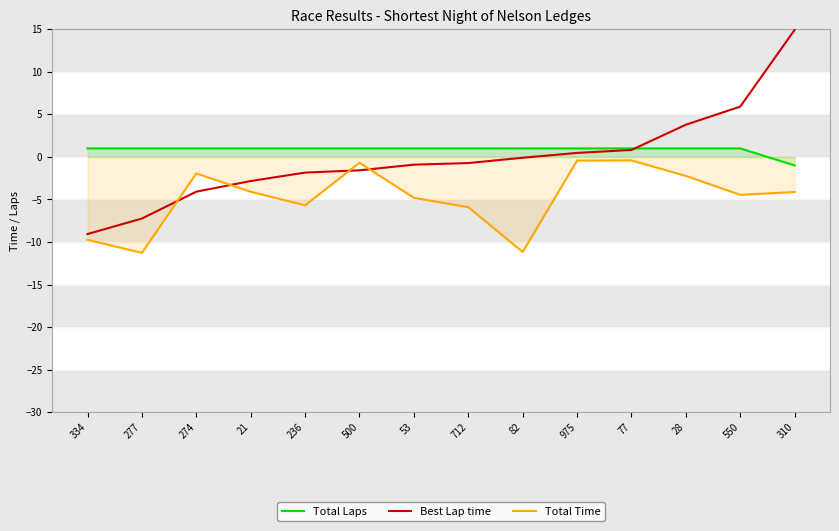

What is the total value across all series at 975?

1.0